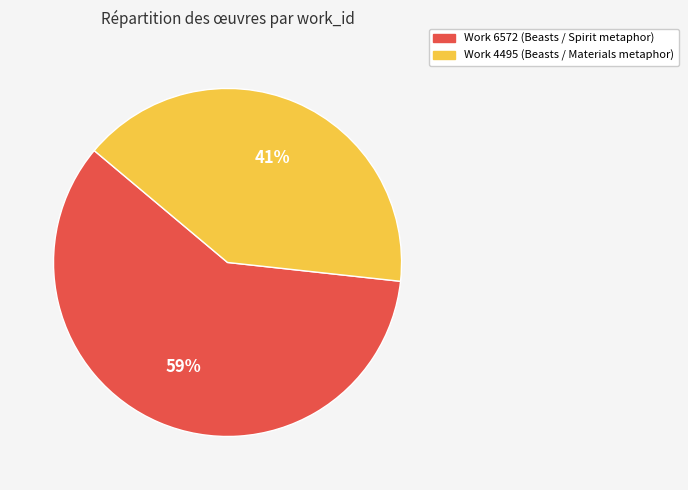

What is the ratio of the value at Work 4495 (Beasts / Materials metaphor) to the value at Work 6572 (Beasts / Spirit metaphor)?

0.7